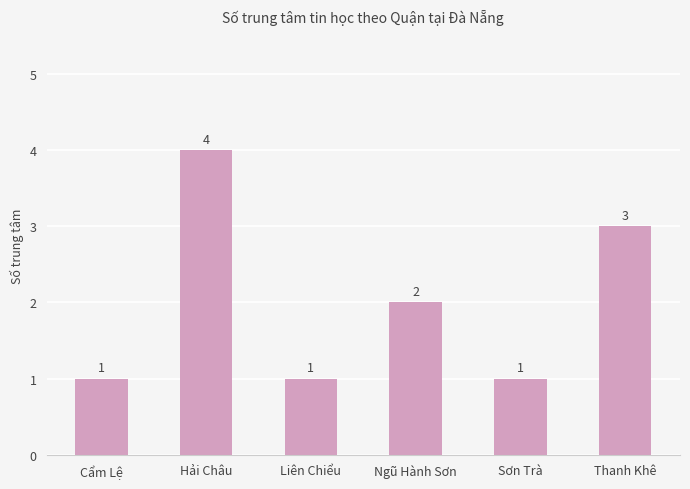

What is the difference between the maximum and second lowest values?

3